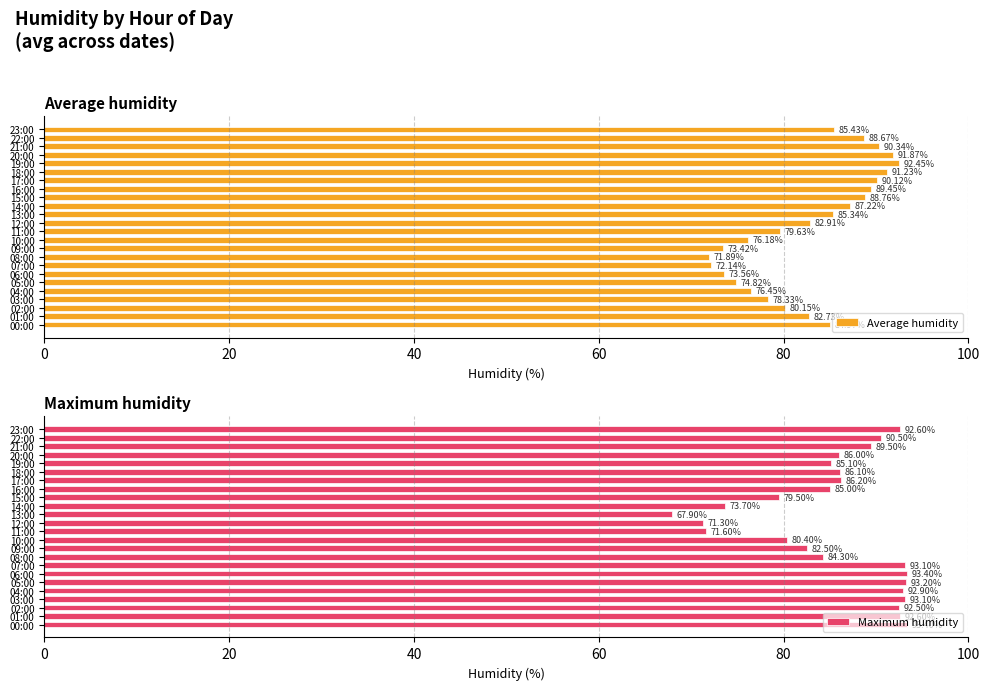

How many values in the Average humidity series exceed 84?

12